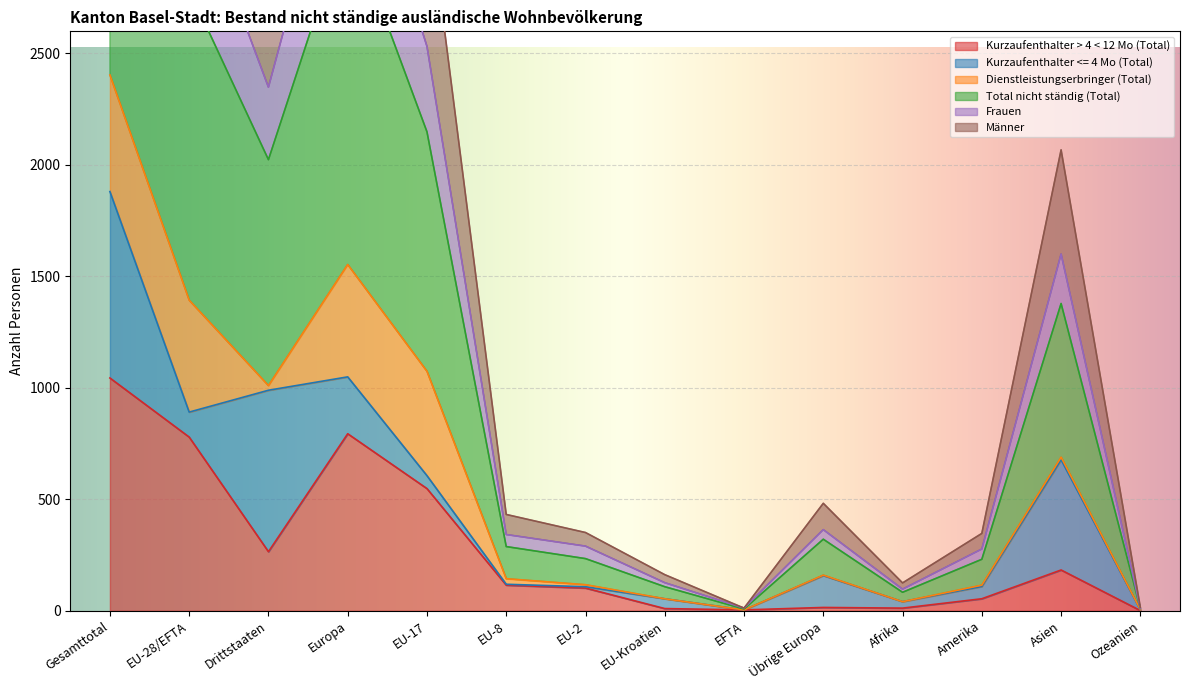

Which category has the highest value in the Kurzaufenthalter > 4 < 12 Mo (Total) series?

Gesamttotal